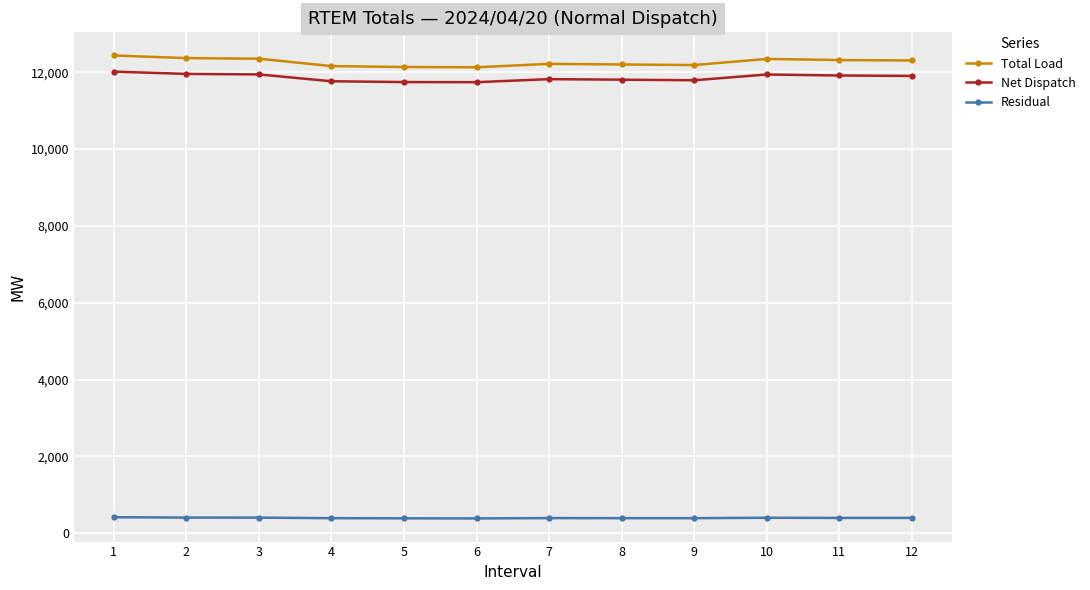

True or false: Total Load has more than 1 interior local peaks.

True